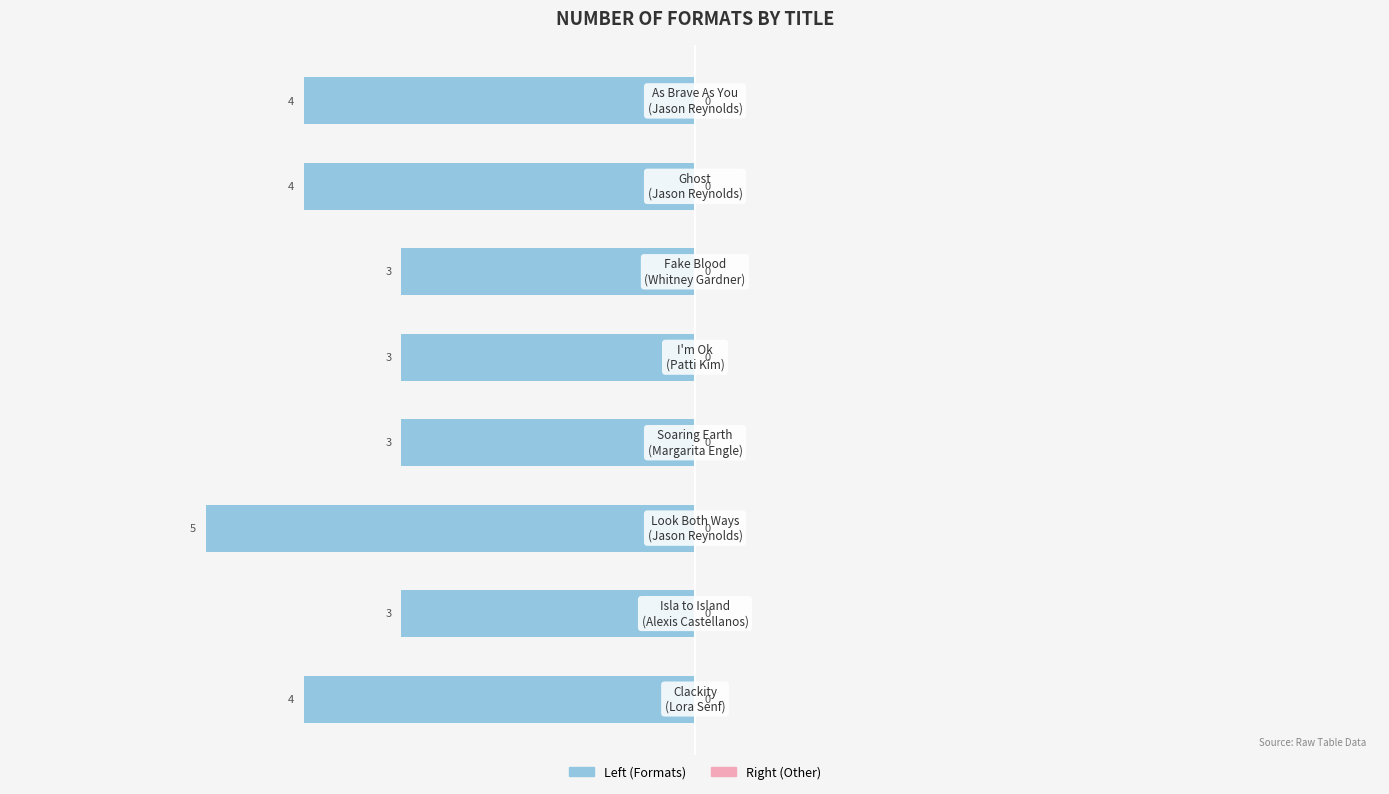

How many bars are there in total?

8